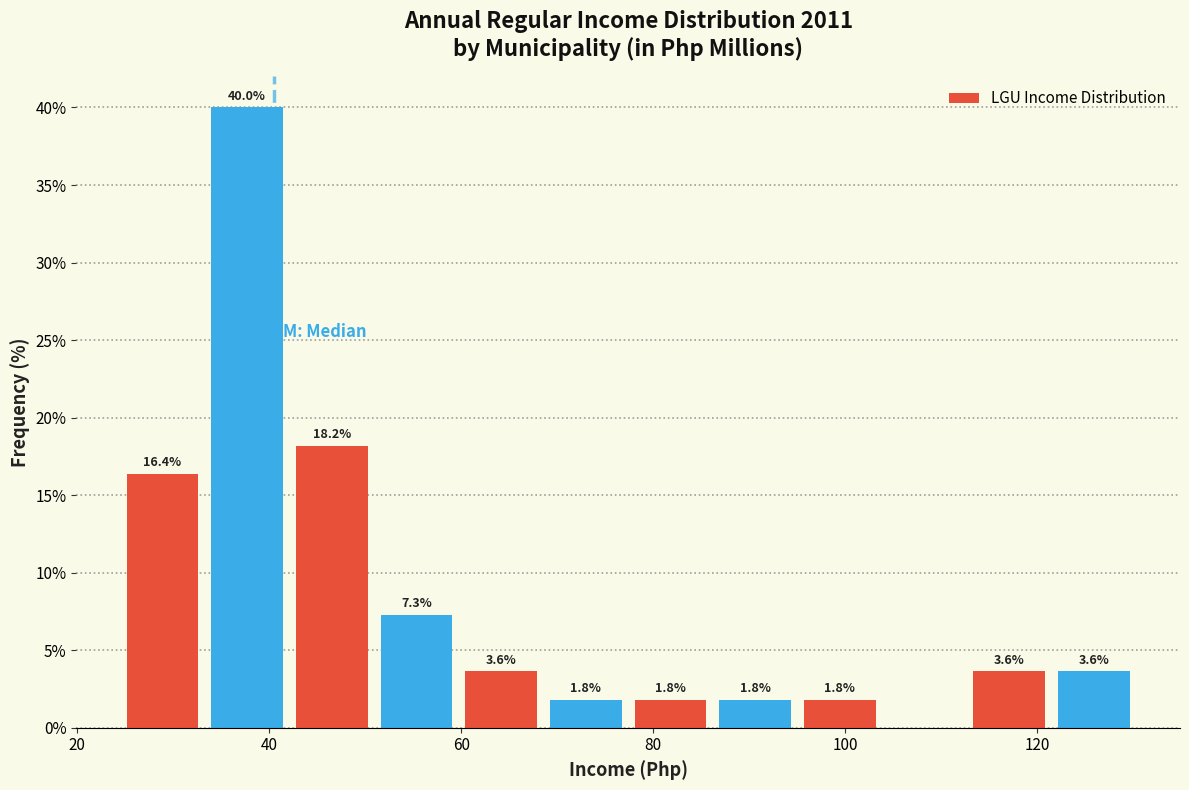

Over which range of the x-axis is the bar tallest?

34 to 42